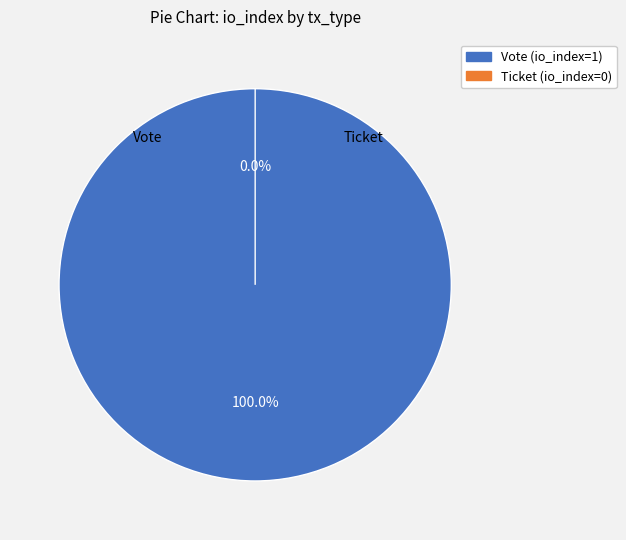

What percentage do Ticket (io_index=0) and Vote (io_index=1) together represent?

100.0%